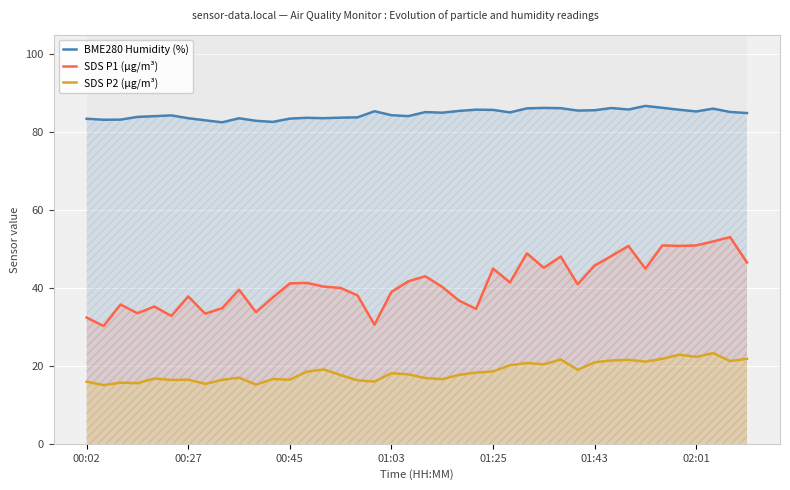

True or false: BME280 Humidity (%) and SDS P1 (µg/m³) intersect in this chart.

False